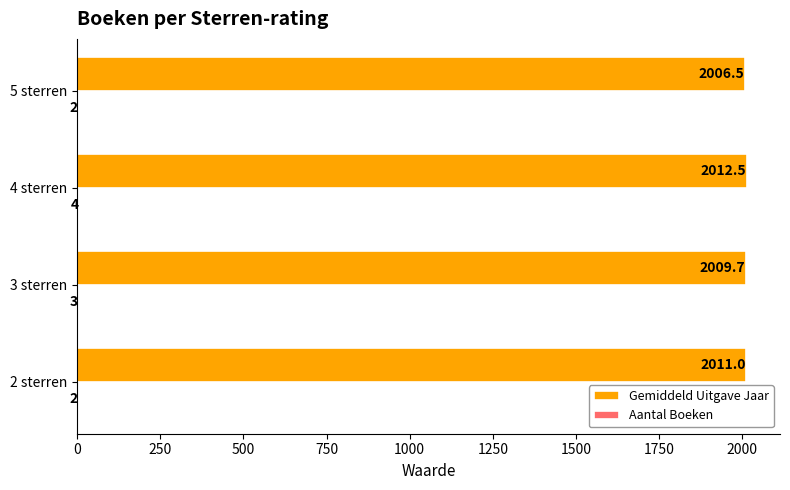

What is the greatest value displayed?

2012.5